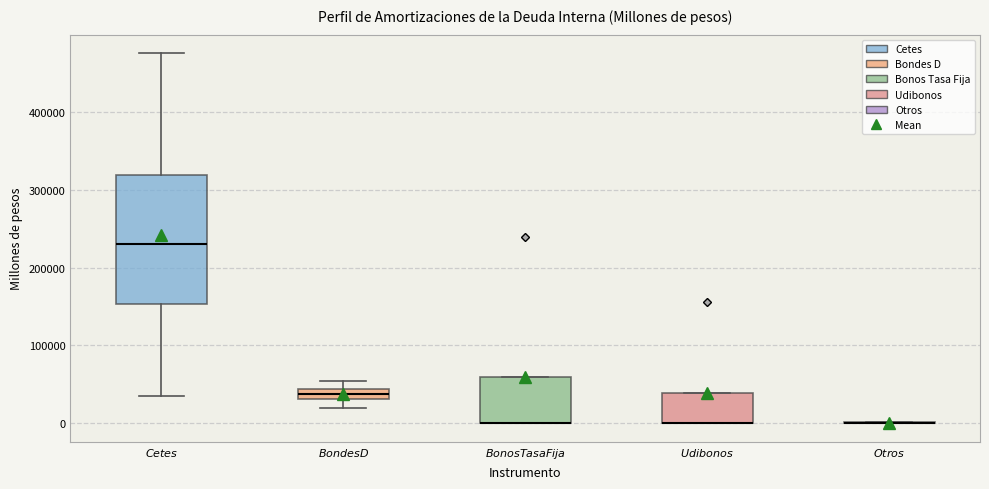

Which box is the tallest, from its lower edge to its upper edge?

$\it{Cetes}$